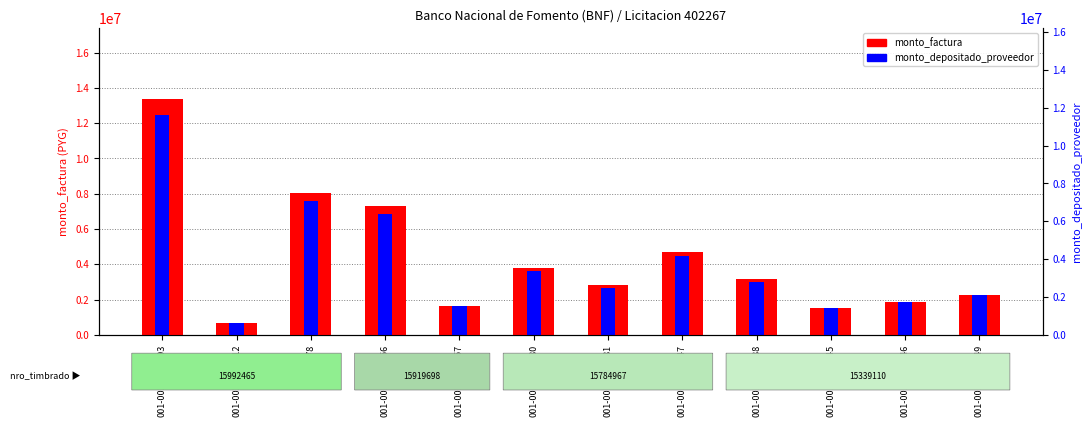

What is the difference between the maximum and second lowest values in the monto_depositado_proveedor series?

10966058